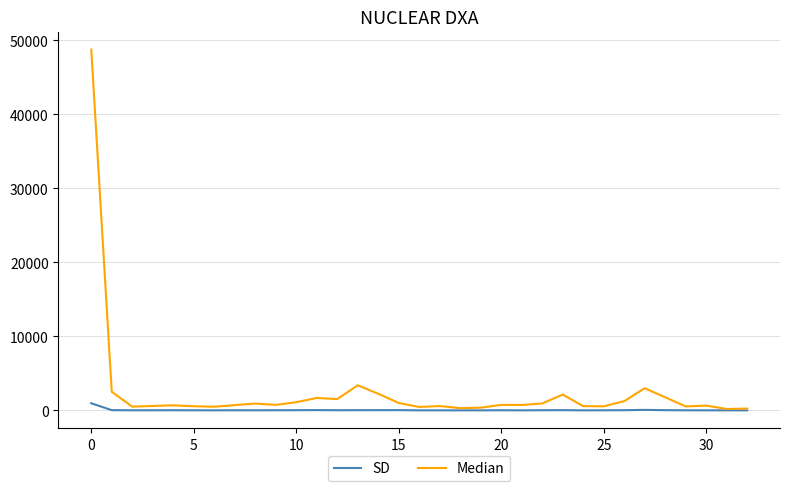

What is the greatest value displayed?

48766